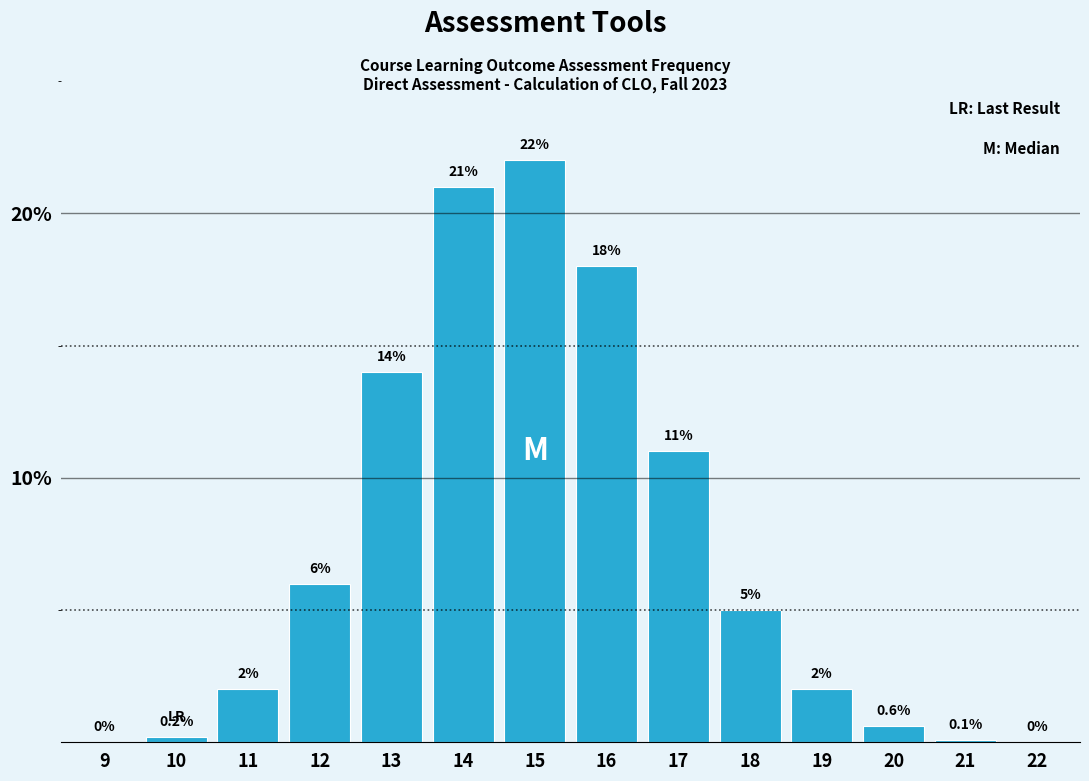

Reading right to left, what are all the values shown in this chart?

22=0.0	21=0.1	20=0.6	19=2.0	18=5.0	17=11.0	16=18.0	15=22.0	14=21.0	13=14.0	12=6.0	11=2.0	10=0.2	9=0.0